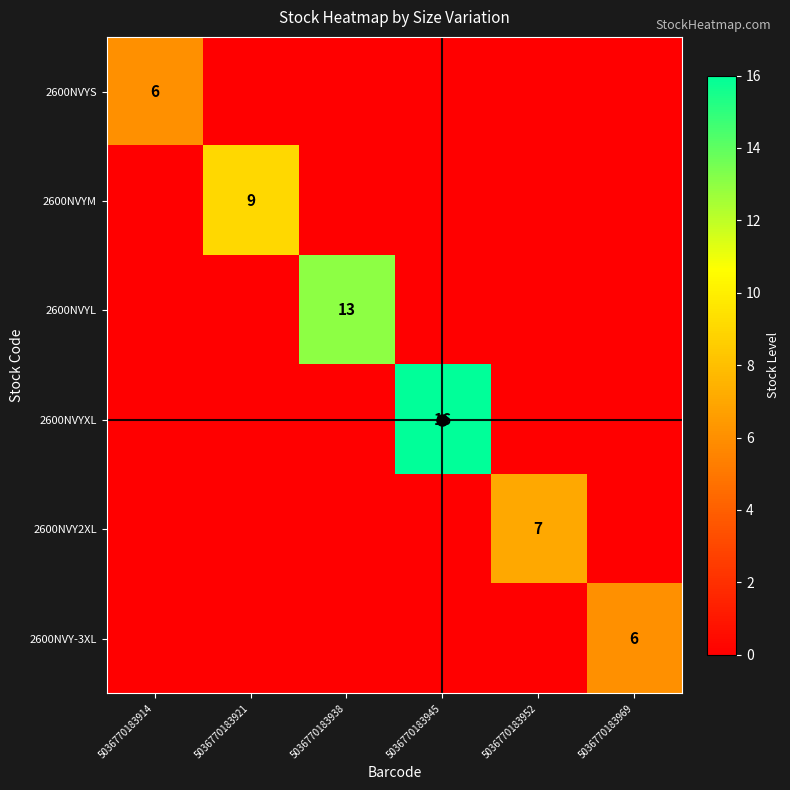

The value of 2600NVY-3XL at 5036770183969 is 6. True or false?

True